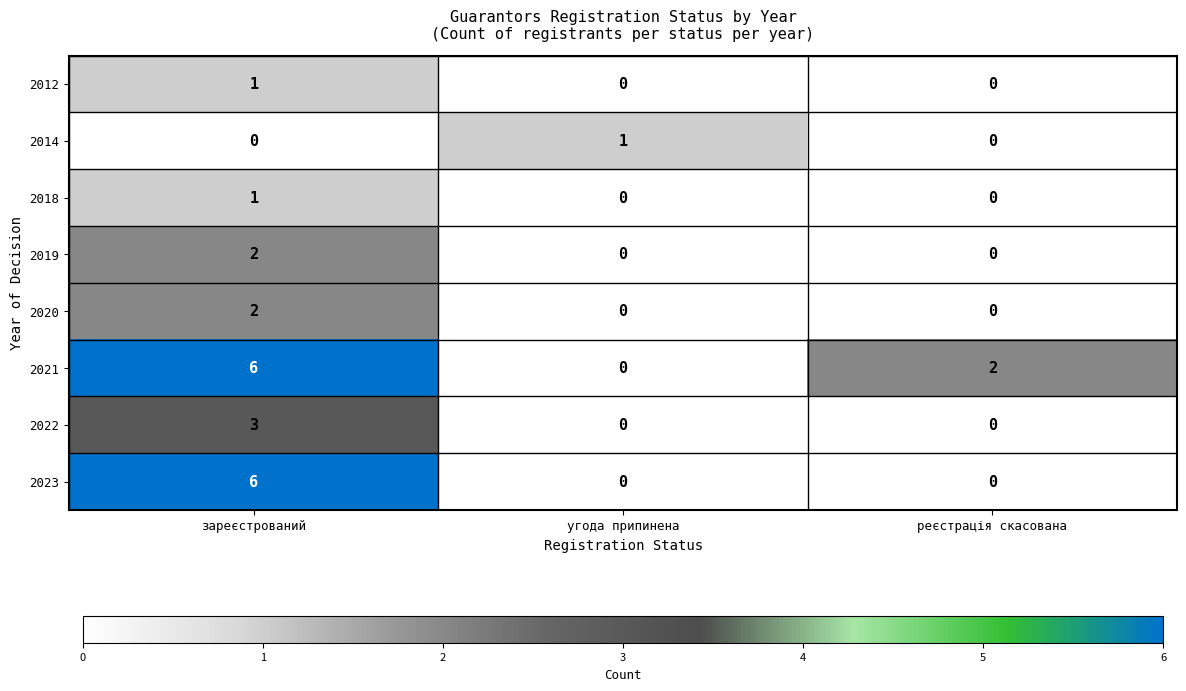

The value of 2022 at угода припинена is 0. True or false?

True